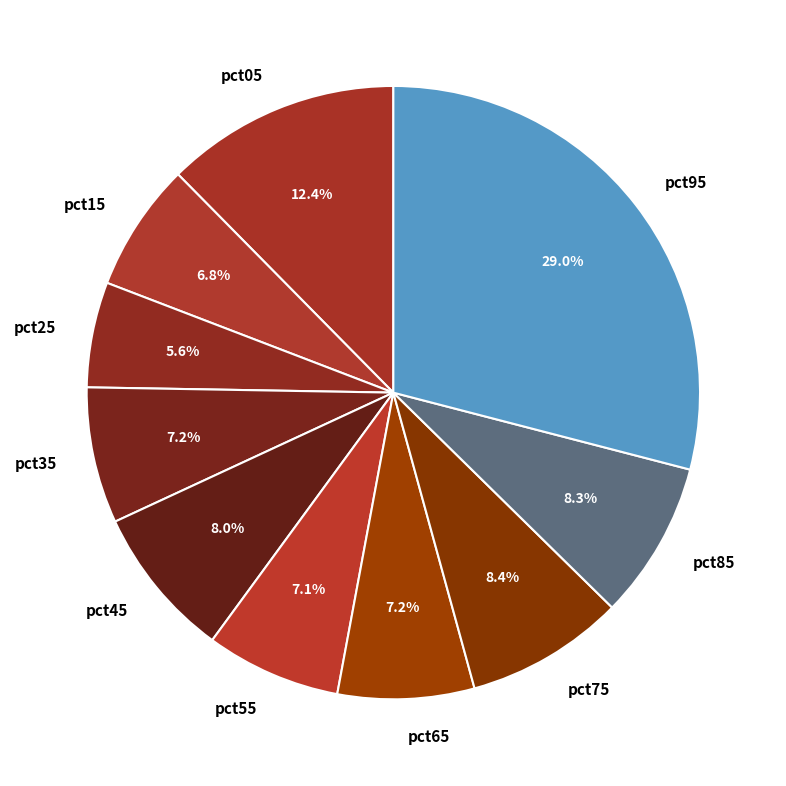

The pct95 slice represents 29% of the pie. True or false?

True